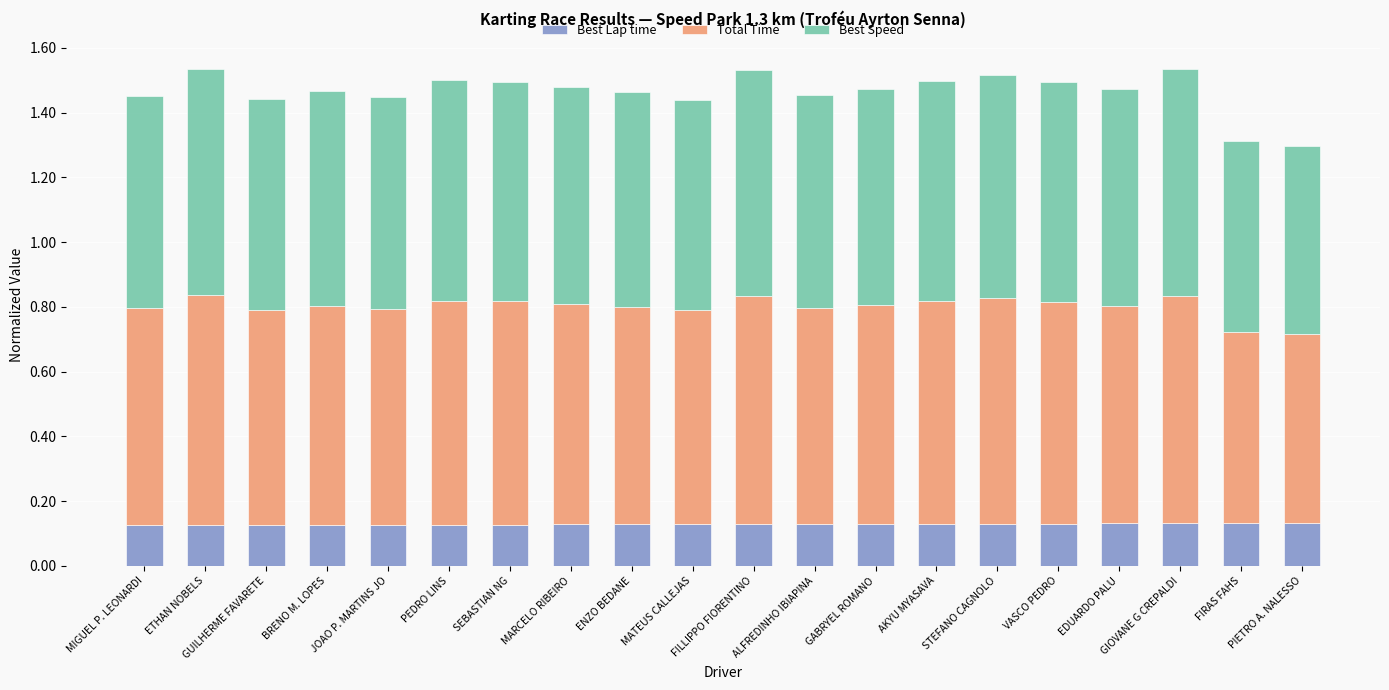

How many Best Lap time values are between 0 and 1?

20